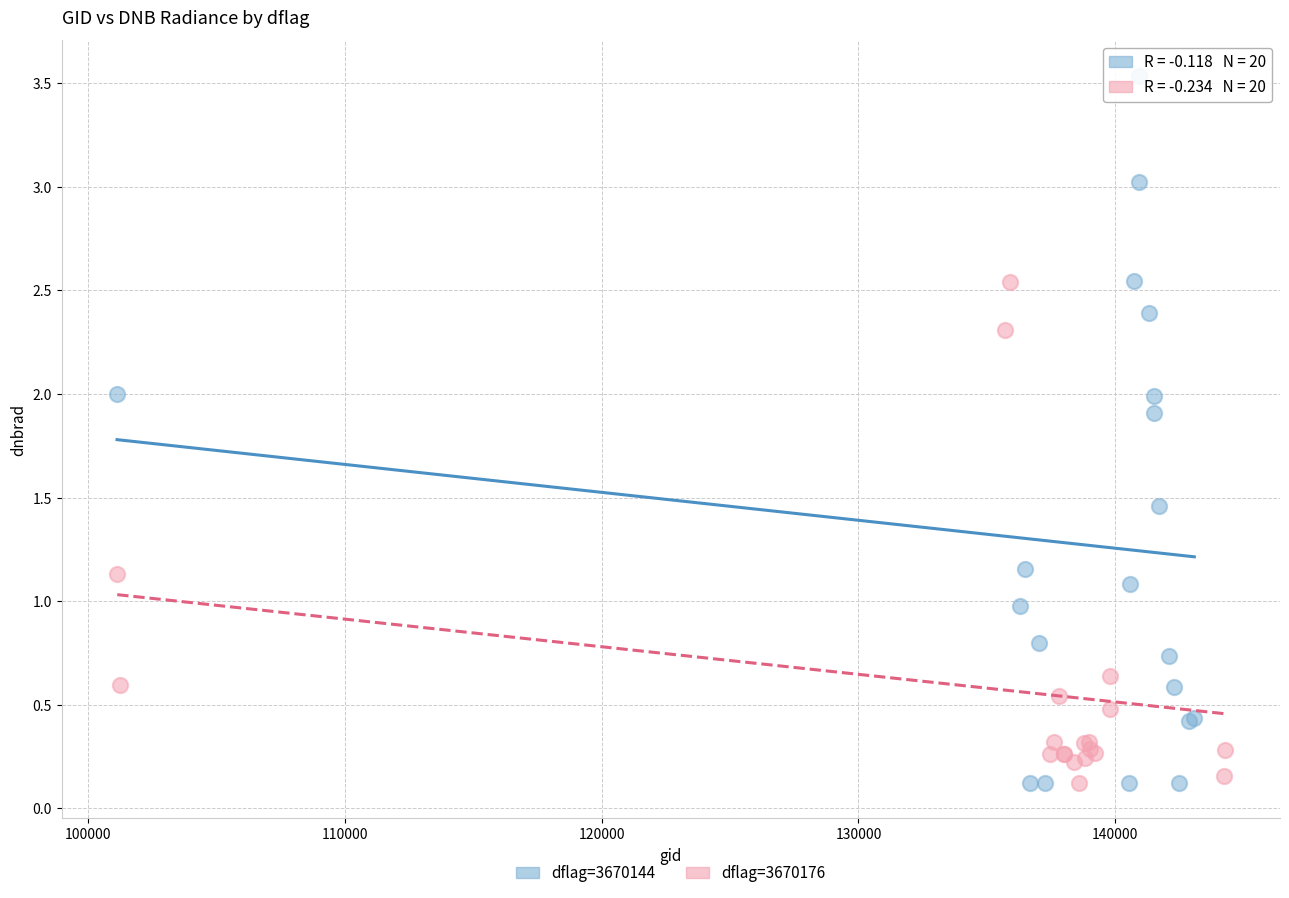

Which series reaches the maximum Y coordinate?

dflag=3670144